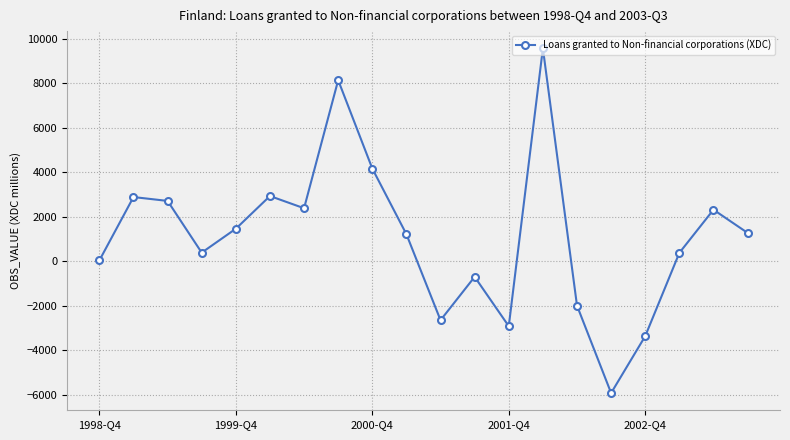

What is the maximum value shown in the chart?

9578